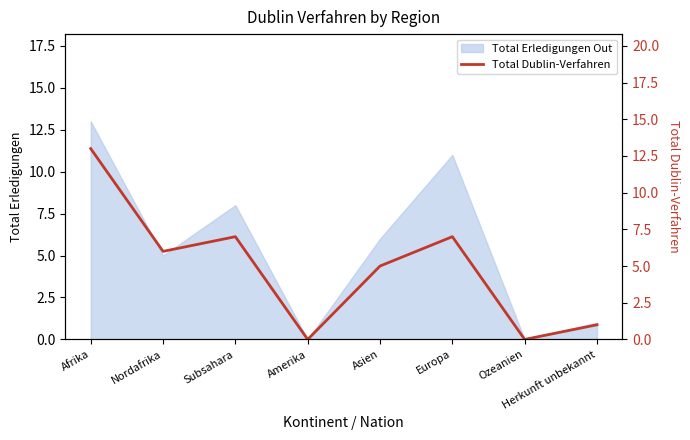

Where is the data nearest to the value 6?

Nordafrika